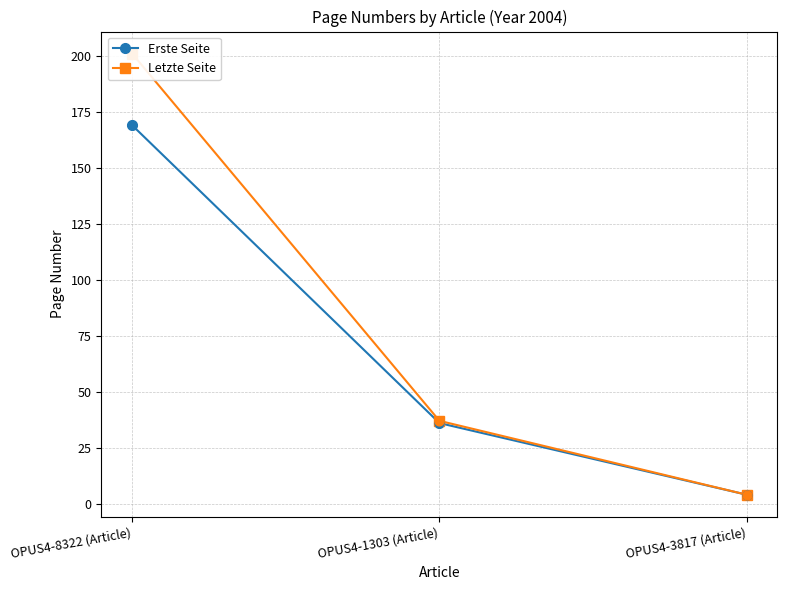

Which series has the largest Y range (max minus min)?

Letzte Seite